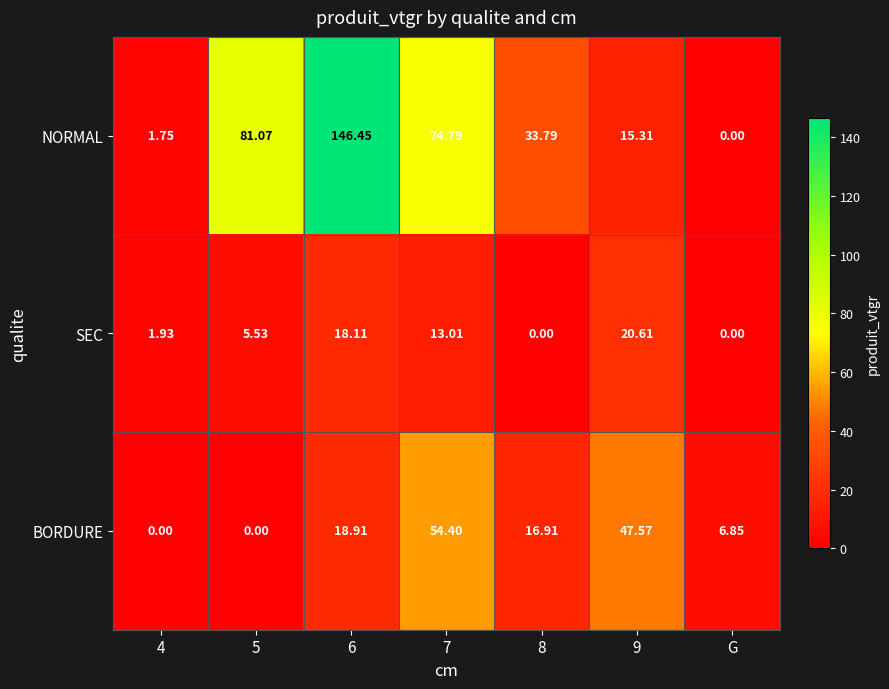

Which series has the largest range (max minus min)?

NORMAL